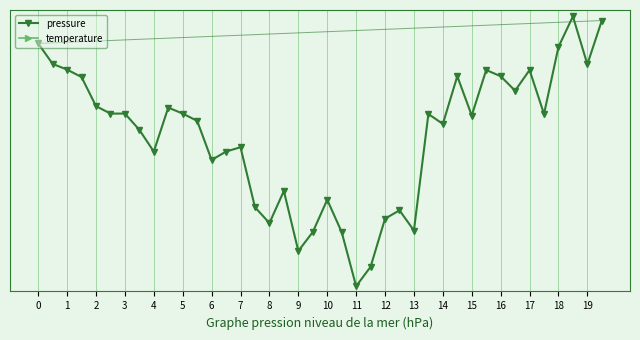

What is the average value of the pressure series?

1002.3